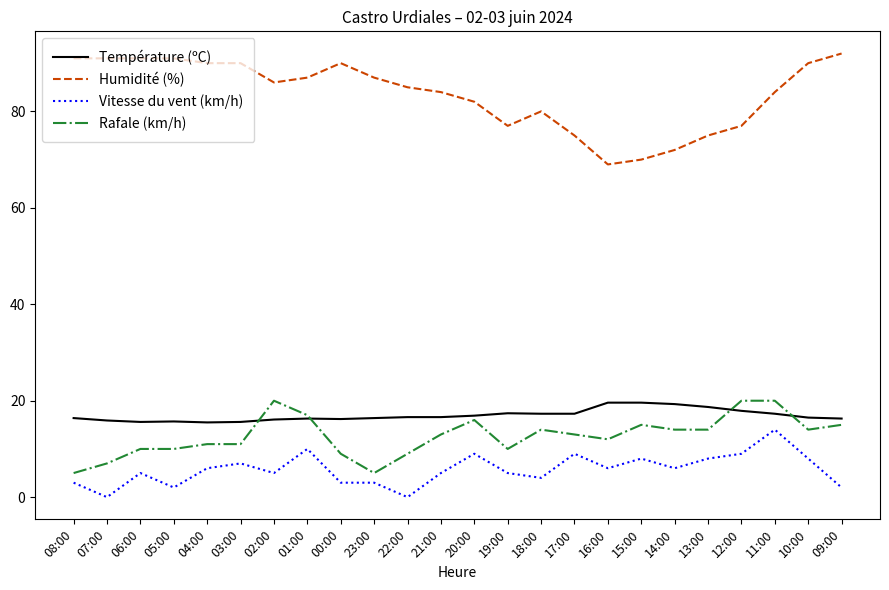

What is the sum of the Rafale (km/h) values at 00:00 and 18:00?

23.0